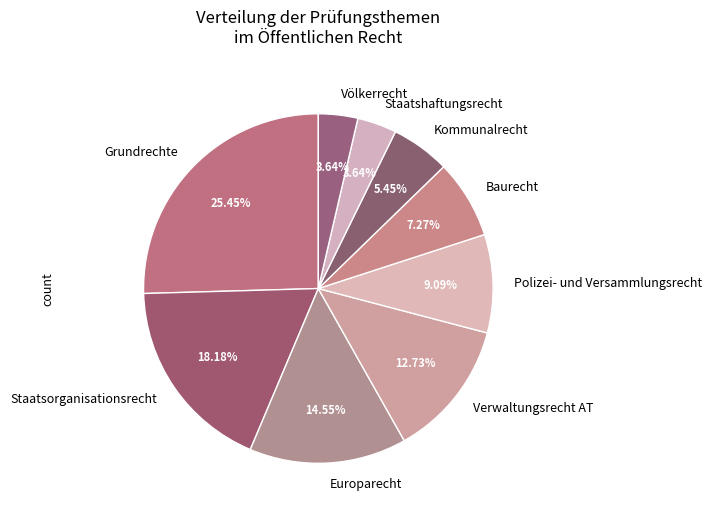

To the nearest percent, what is the difference between the largest and smallest slice percentages?

22%